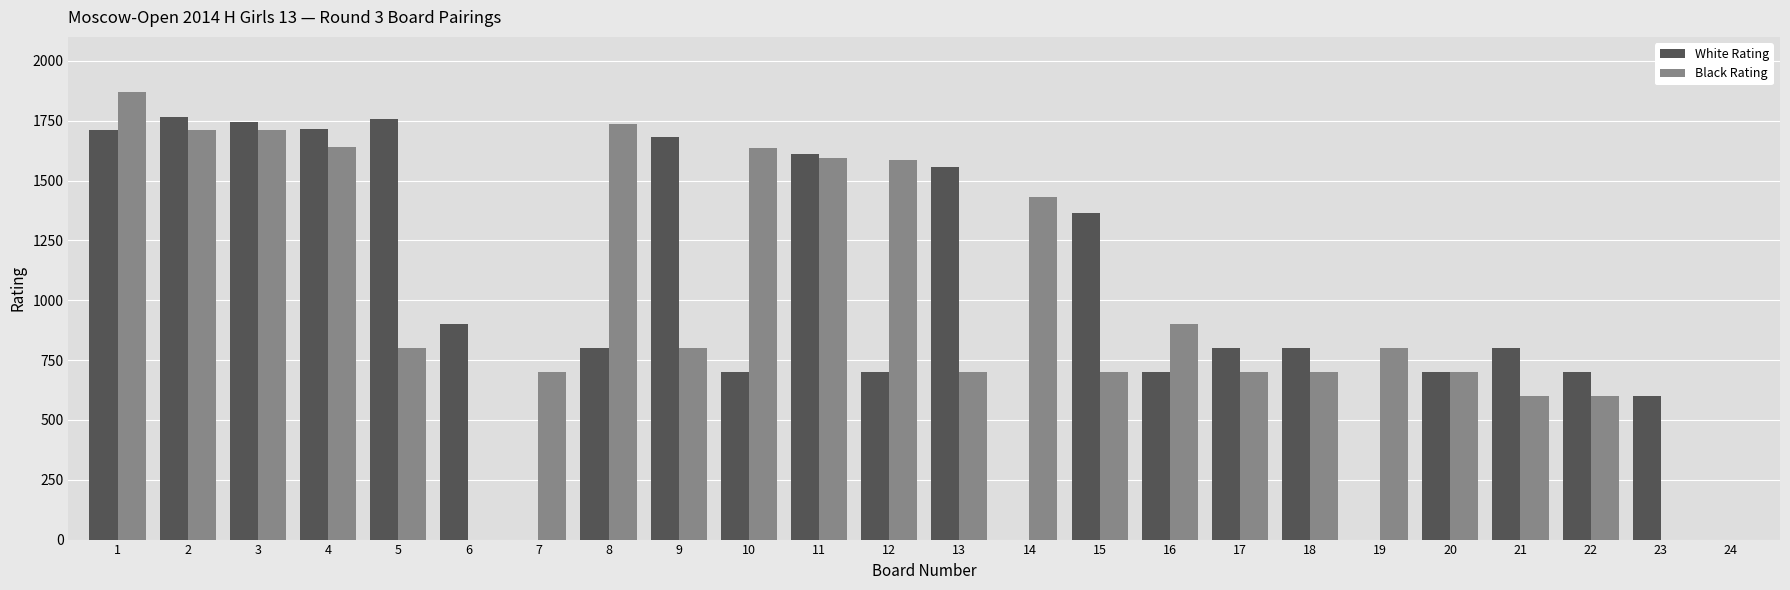

Are the bars horizontal?

No